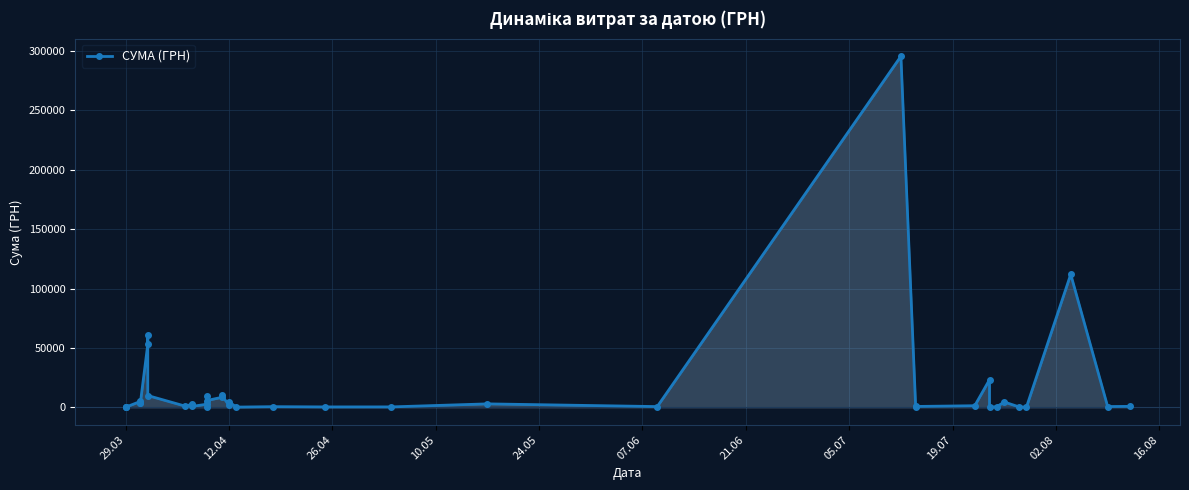

What is the value of the 2nd point from the left?

100.0